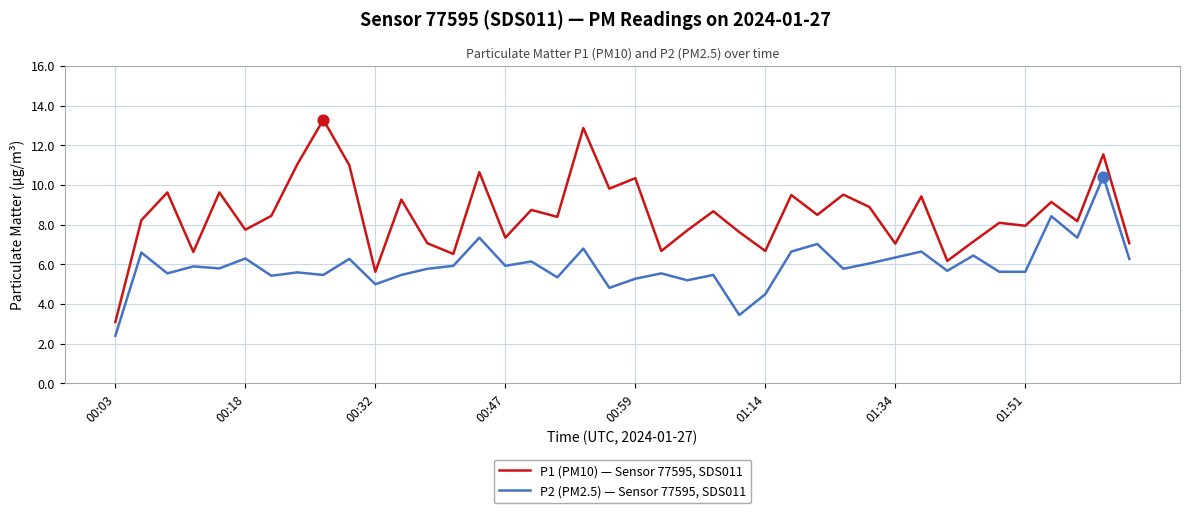

Which series has the largest total across all categories?

P1 (PM10) — Sensor 77595, SDS011